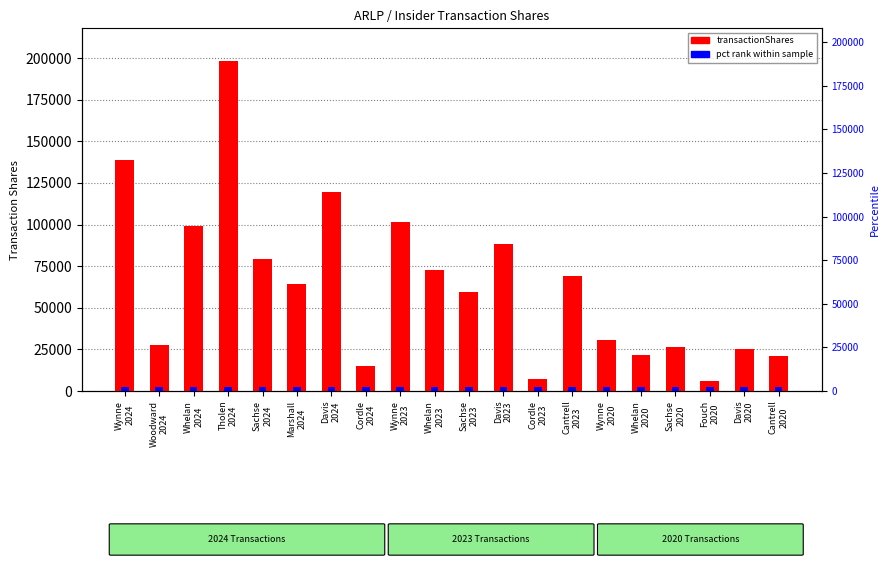

What are all the series names shown in the legend?

transactionShares, pct rank